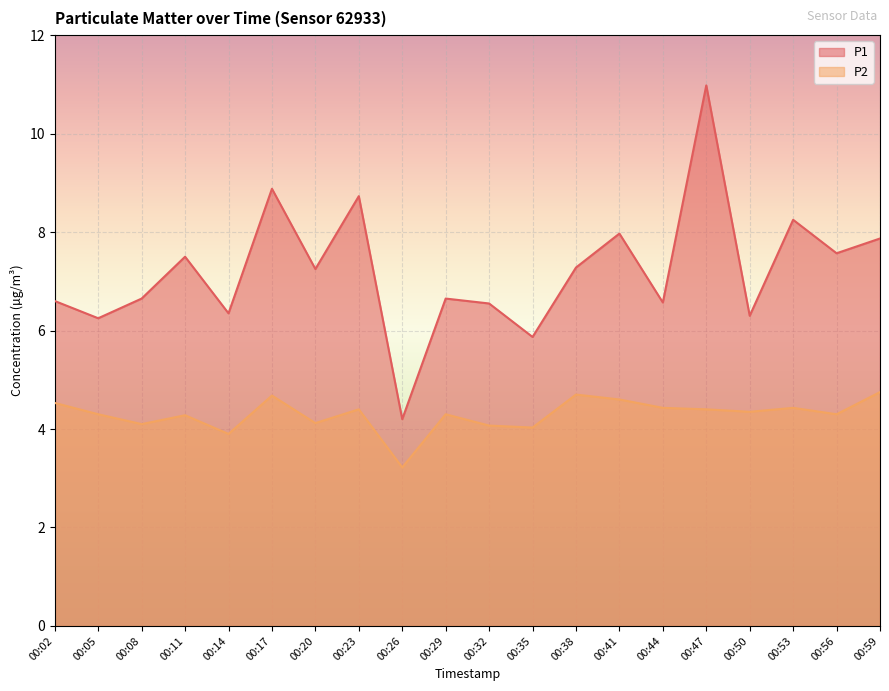

Read the P2 value at 00:23.

4.4